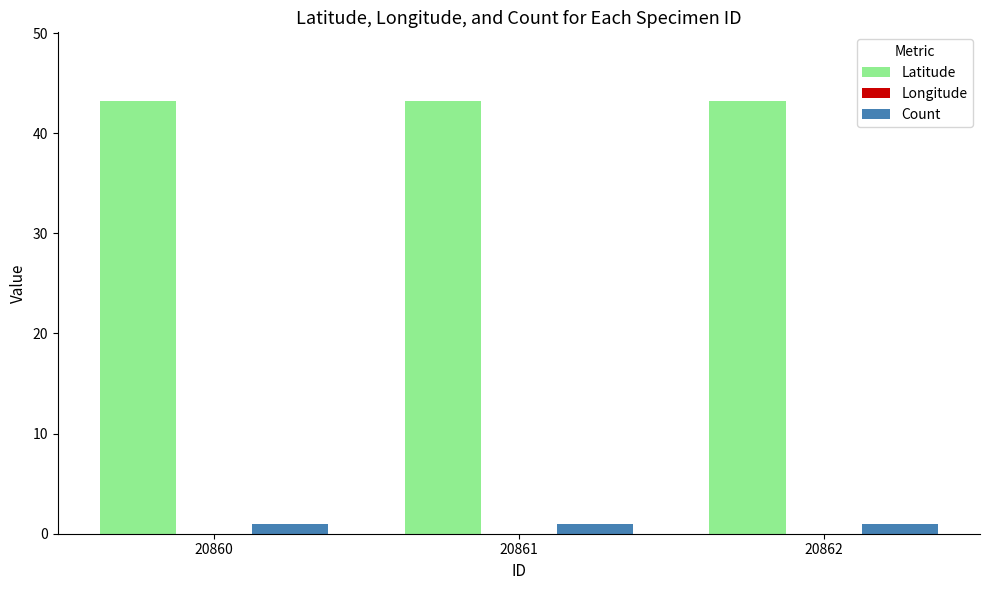

What is the maximum value shown in the chart?

43.2